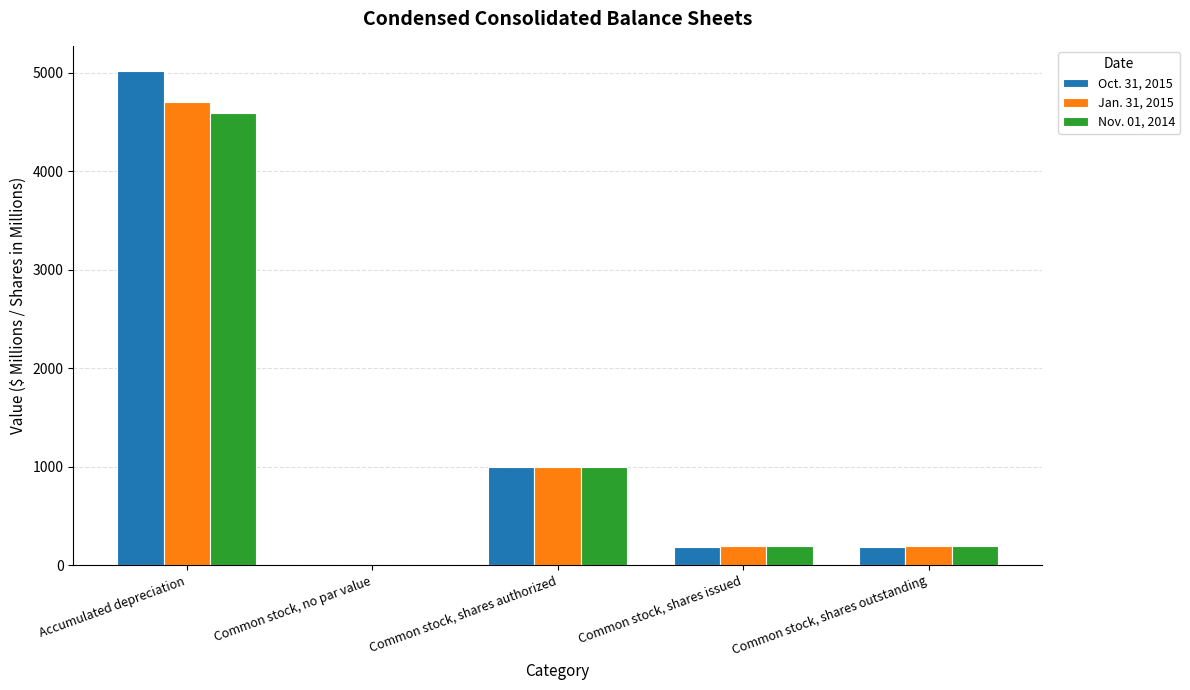

Which series changed the most between Accumulated depreciation and Common stock, shares outstanding?

Oct. 31, 2015